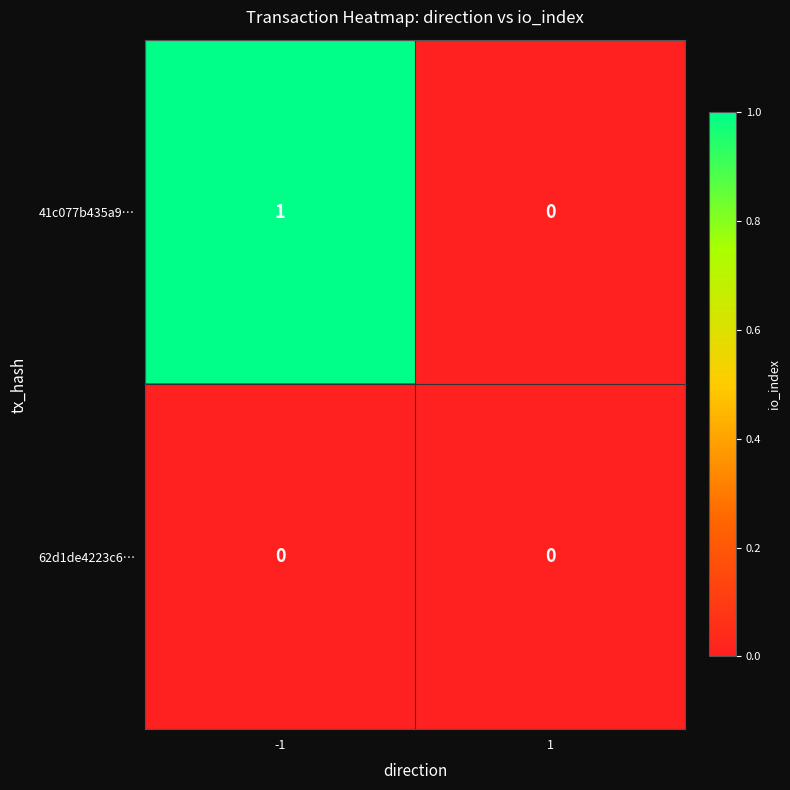

Count the number of categories in the chart.

2